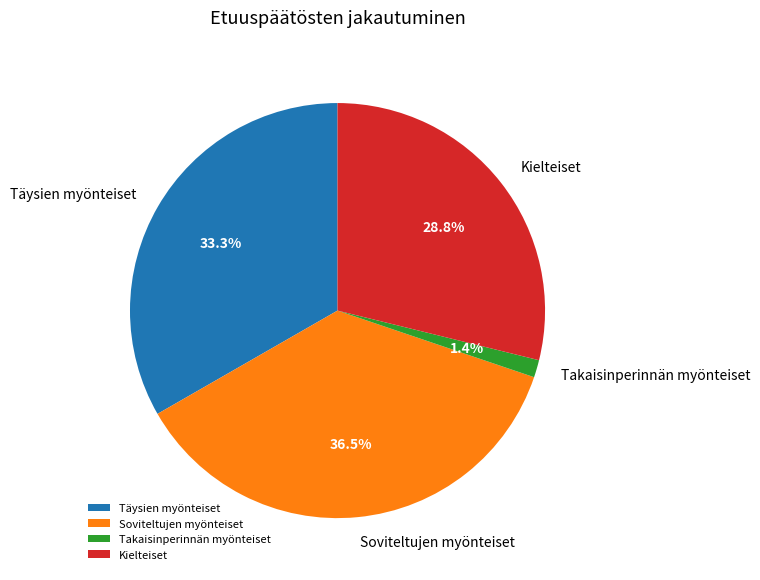

Rank the categories by value from lowest to highest.

Takaisinperinnän myönteiset, Kielteiset, Täysien myönteiset, Soviteltujen myönteiset